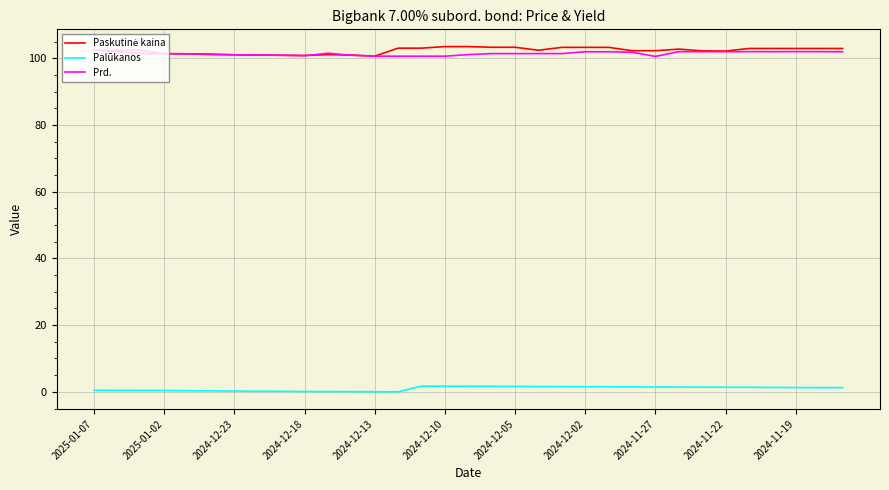

True or false: Prd. and Palūkanos intersect in this chart.

False